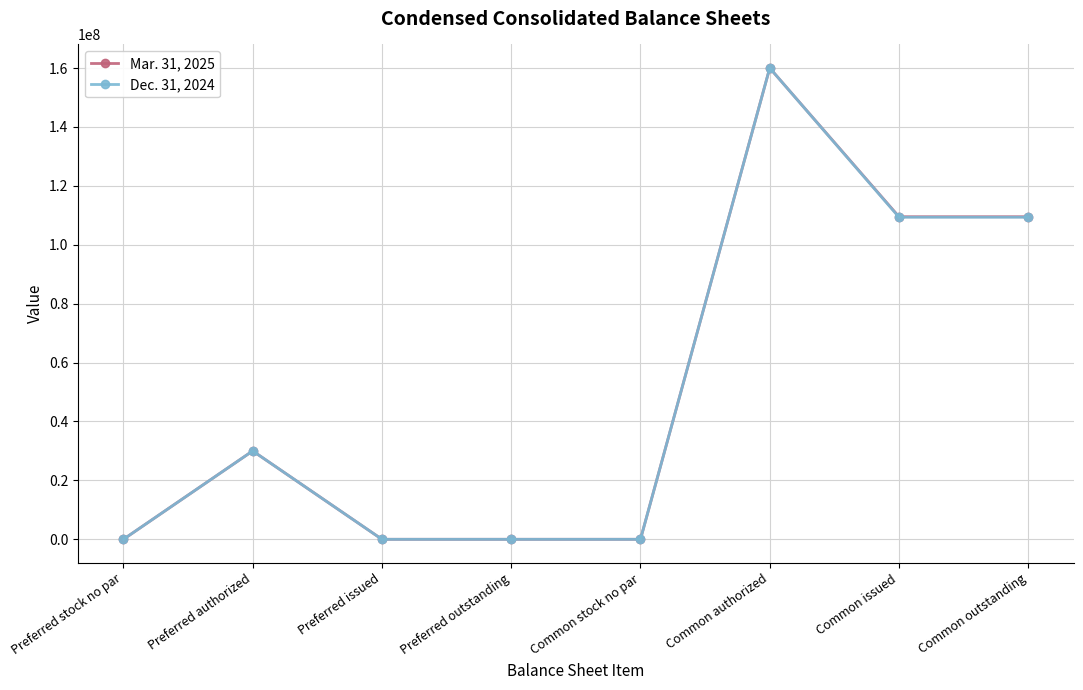

Reading left to right, transcribe all the data shown in this chart.

Mar. 31, 2025: 0	30000000	0	0	0	160000000	109503325	109503325
Dec. 31, 2024: 0	30000000	0	0	0	160000000	109342251	109342251